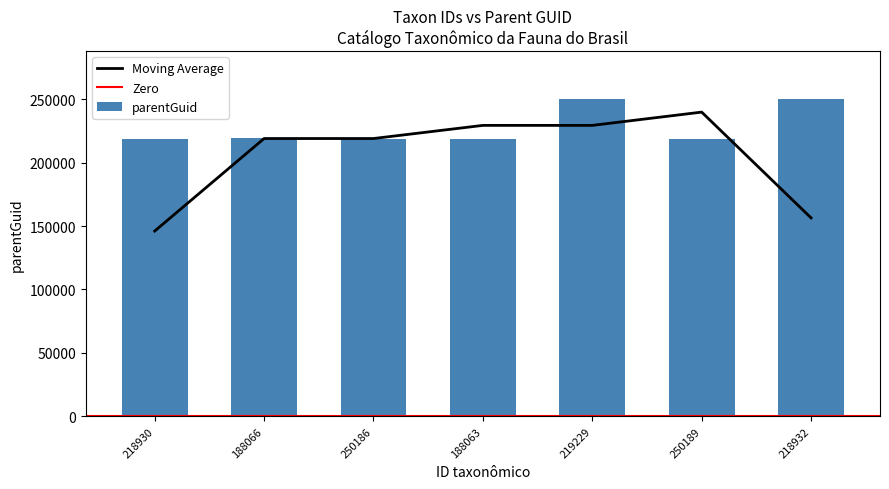

What is the change in value from 188066 to 219229?

+31110